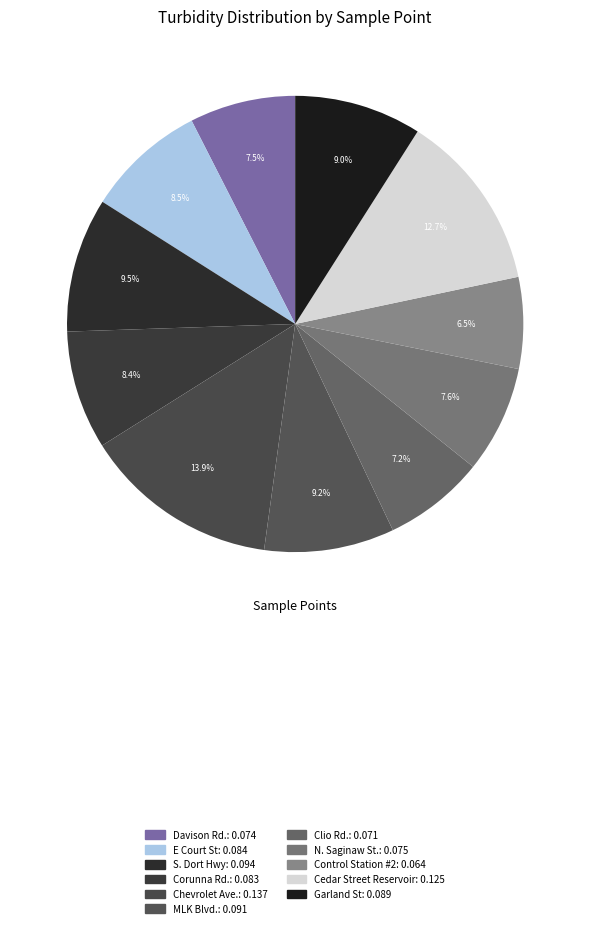

To the nearest percent, what portion does Control Station #2 represent?

6%